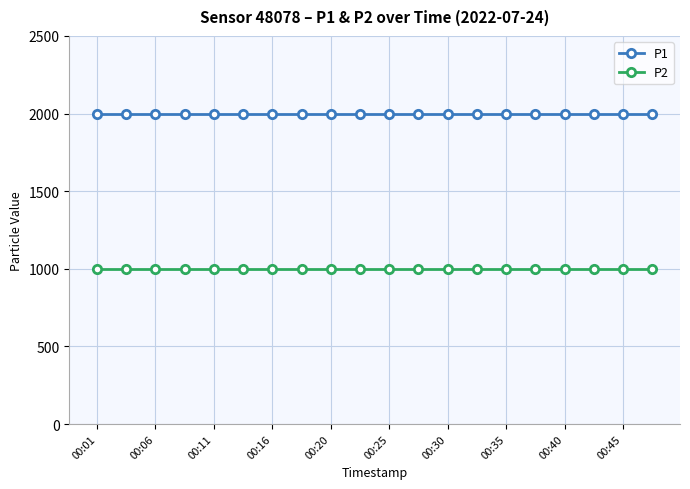

What is the average value of the P1 series?

1999.9